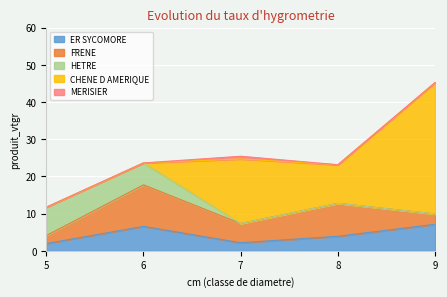

Where is HETRE nearest to the value 3?

6